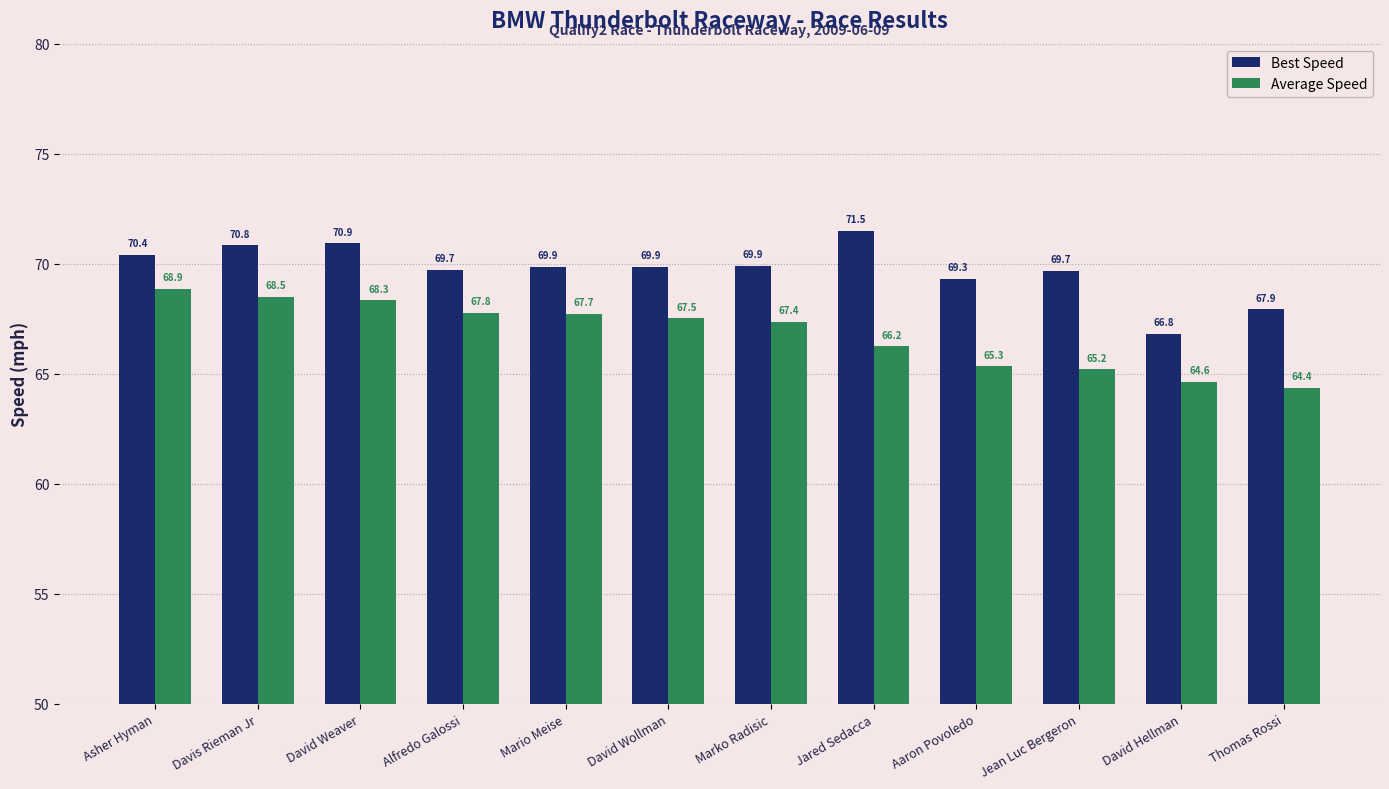

True or false: Average Speed has a value of 67.7 at Mario Meise.

True